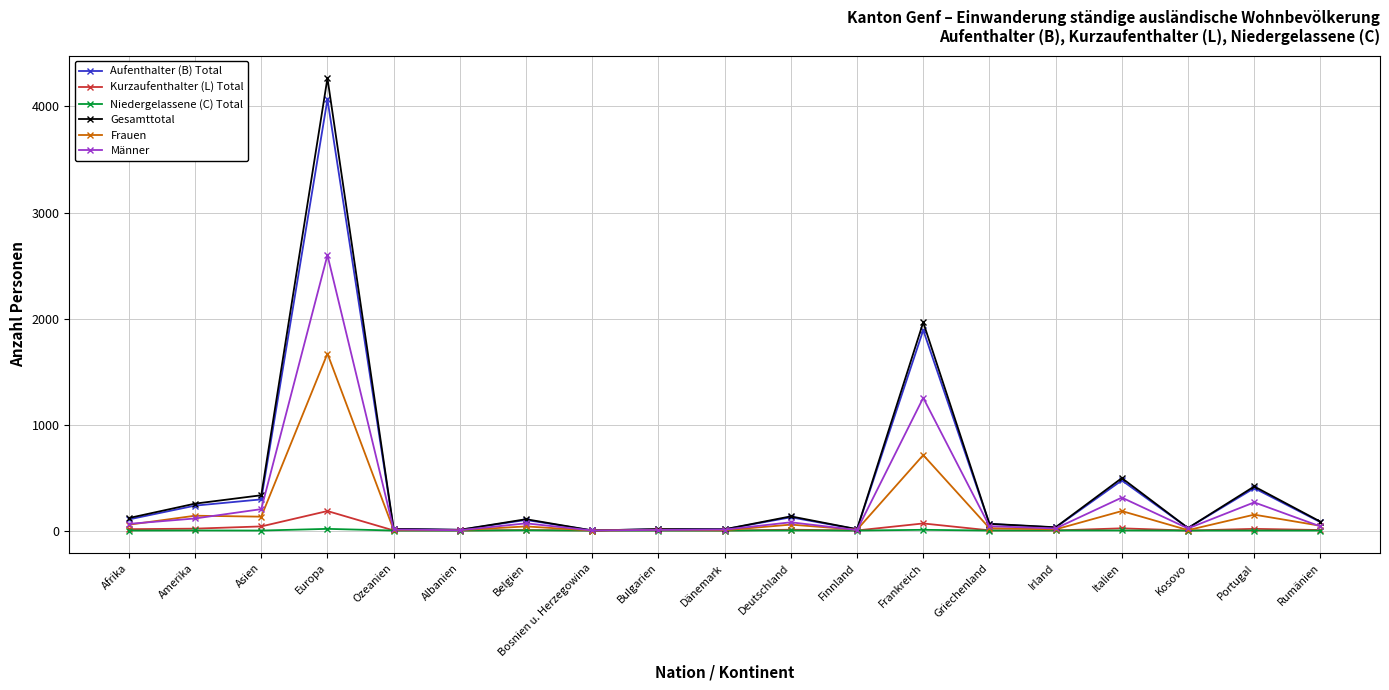

What is the average value of the Gesamttotal series?

440